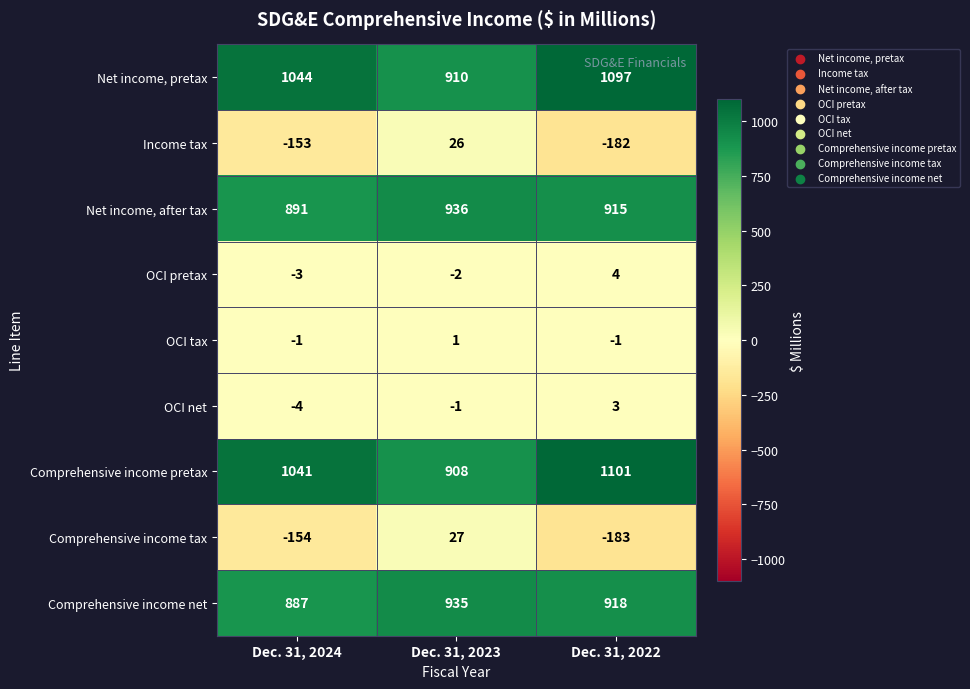

Reading left to right, what are all the values shown in this chart?

Net income, pretax: 1044	910	1097
Income tax: -153	26	-182
Net income, after tax: 891	936	915
OCI pretax: -3	-2	4
OCI tax: -1	1	-1
OCI net: -4	-1	3
Comprehensive income pretax: 1041	908	1101
Comprehensive income tax: -154	27	-183
Comprehensive income net: 887	935	918